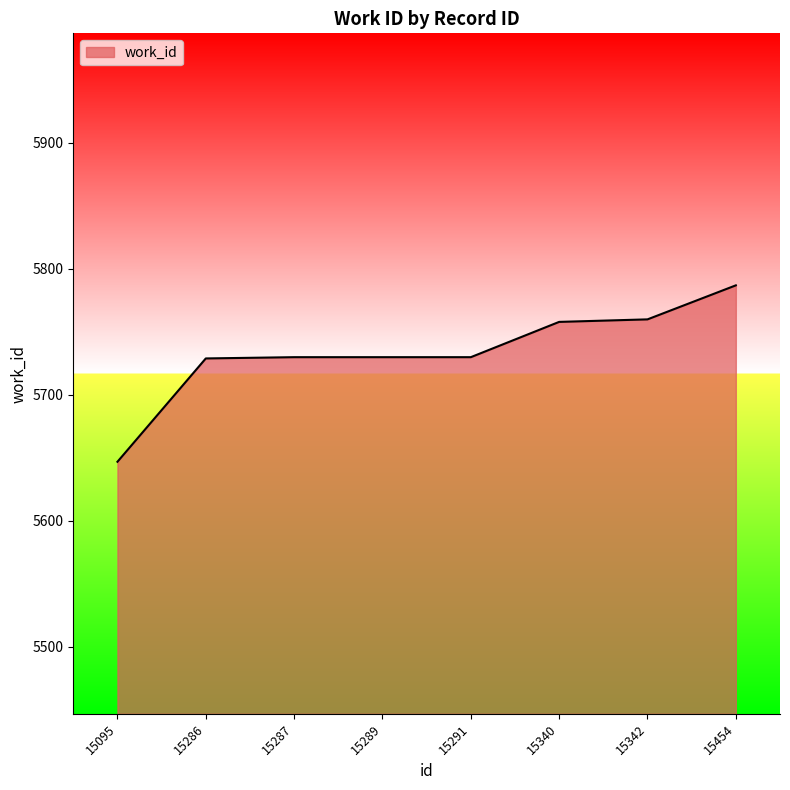

The chart shows a value of 2746 at 15340. True or false?

False